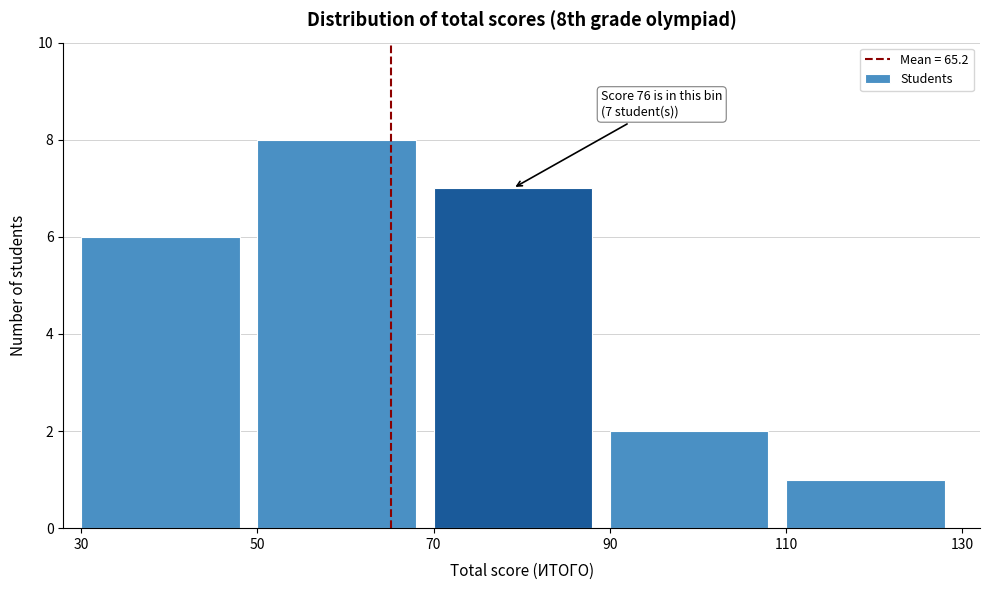

Which range on the x-axis has the tallest bar?

50 to 70